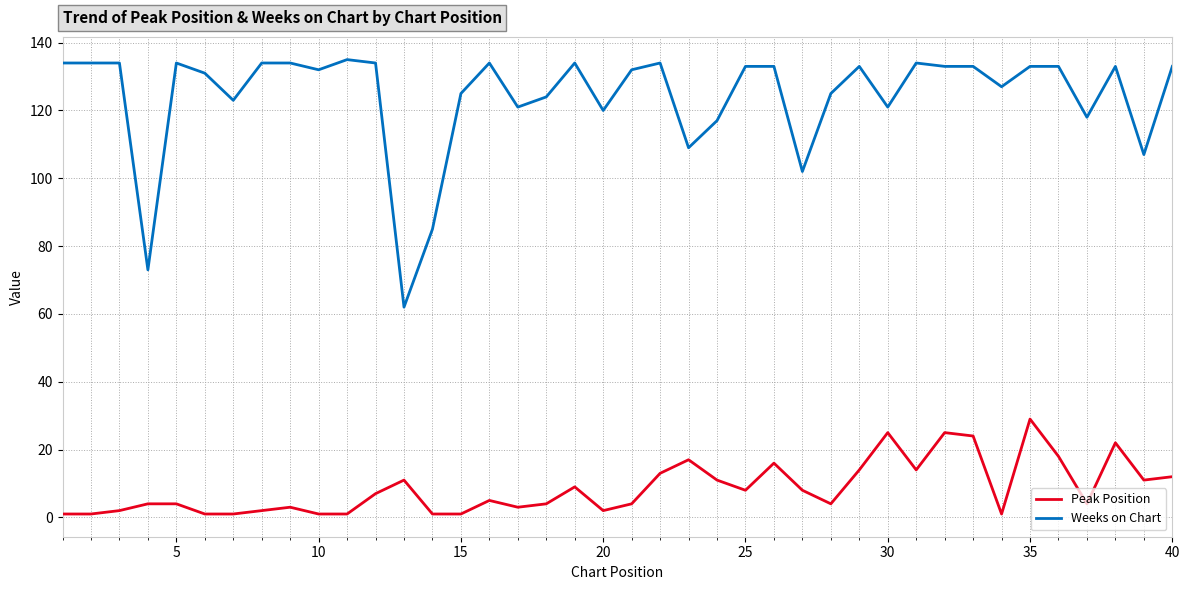

True or false: Weeks on Chart and Peak Position intersect in this chart.

False